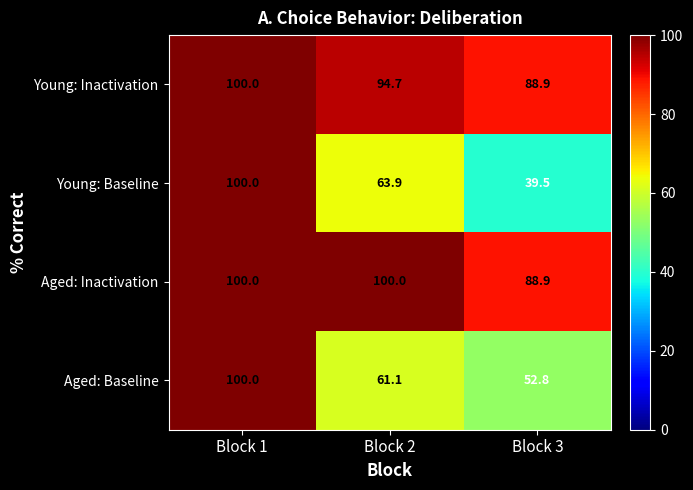

Reading right to left, transcribe all the data shown in this chart.

Young: Inactivation: 88.9	94.7	100.0
Young: Baseline: 39.5	63.9	100.0
Aged: Inactivation: 88.9	100.0	100.0
Aged: Baseline: 52.8	61.1	100.0